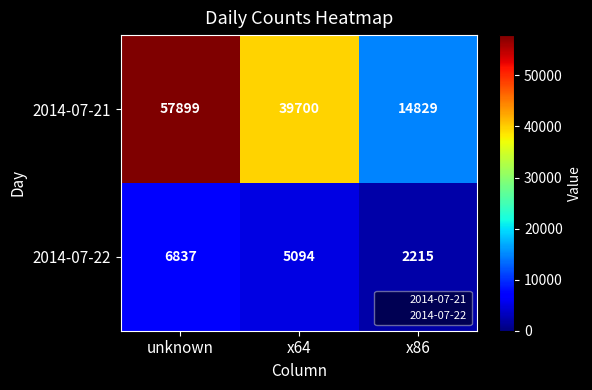

What is the greatest value displayed?

57899